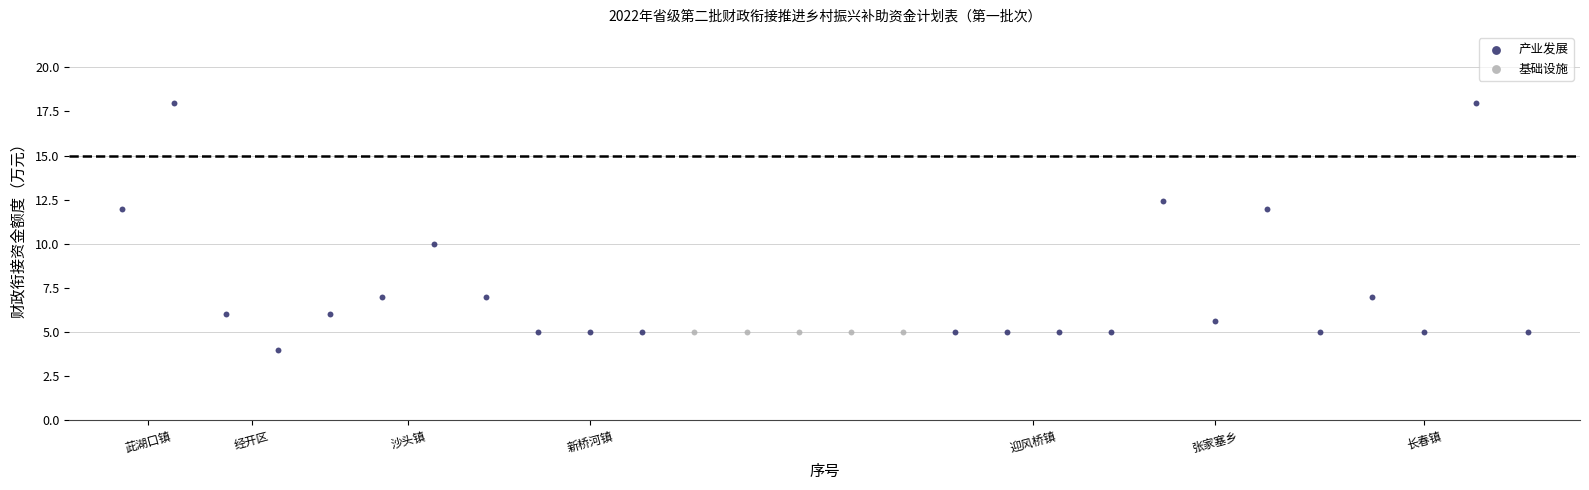

Which series contains the highest Y value?

产业发展